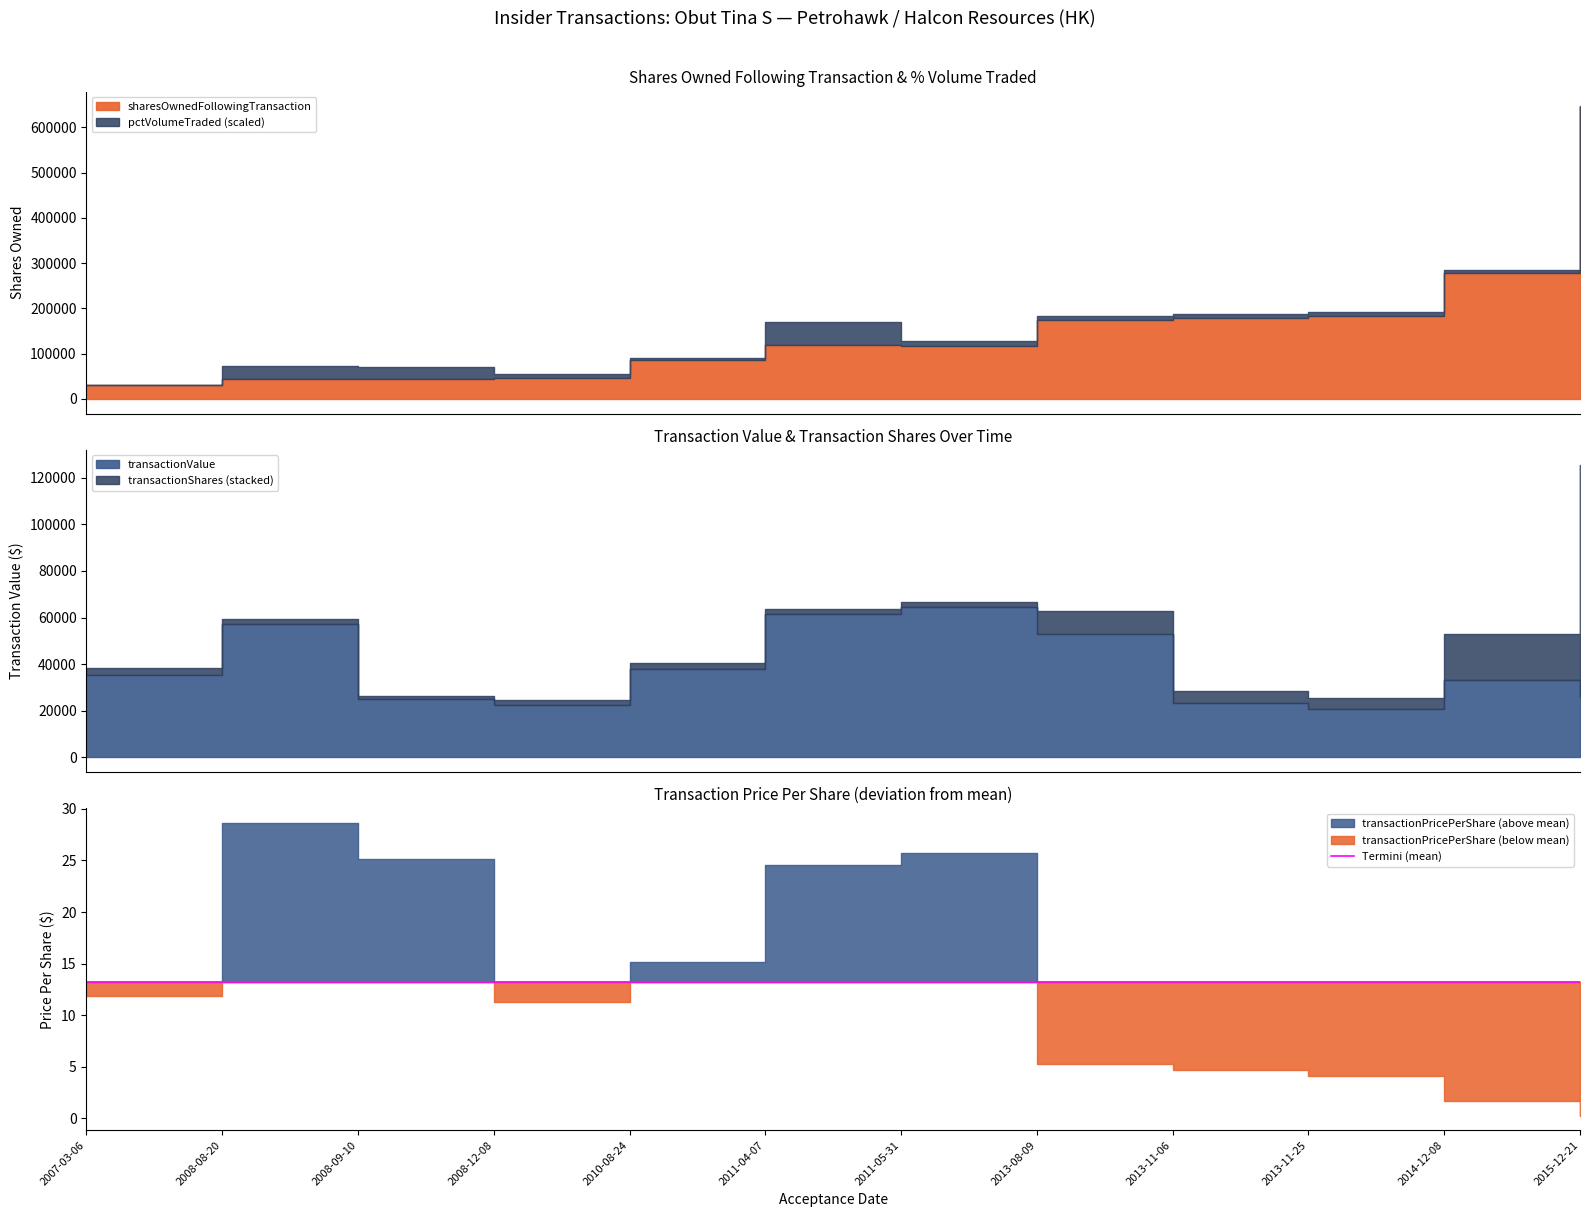

The pctVolumeTraded series shows 102.0 at 2010-08-24. True or false?

True